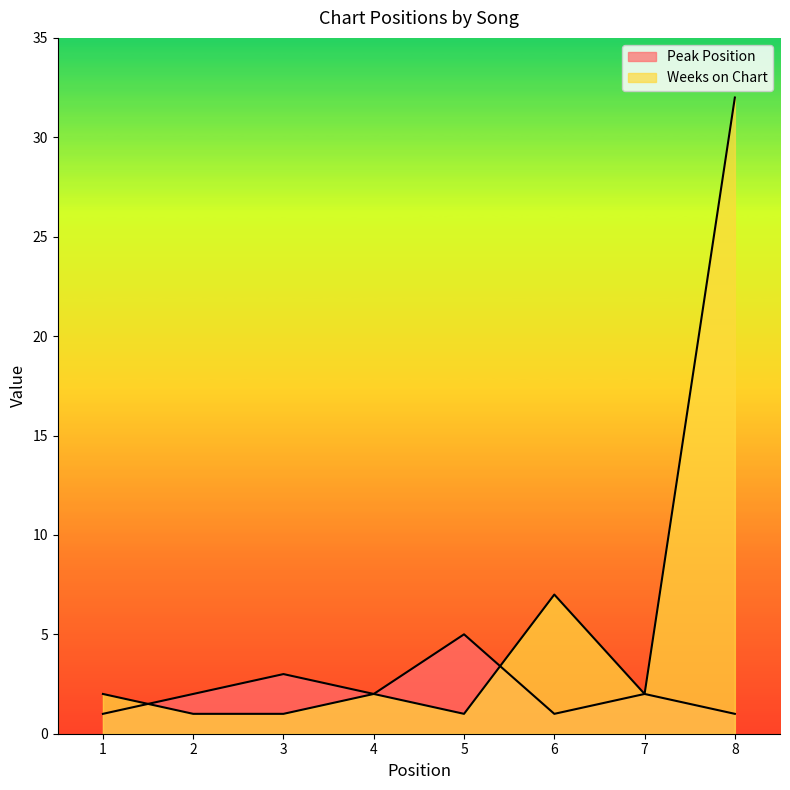

At how many categories does at least one series exceed 22?

1